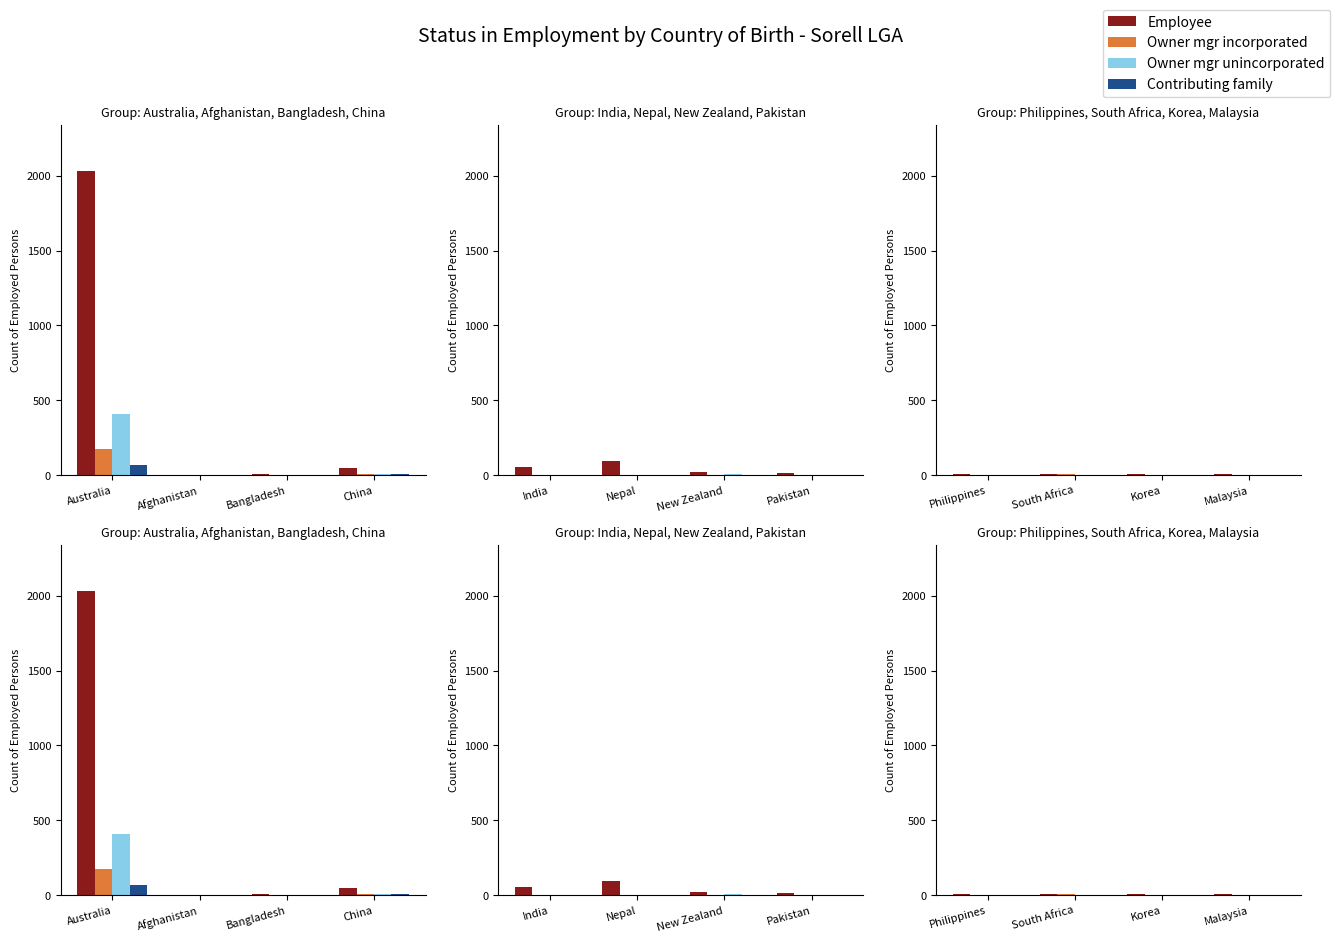

How many series are shown in this chart?

4